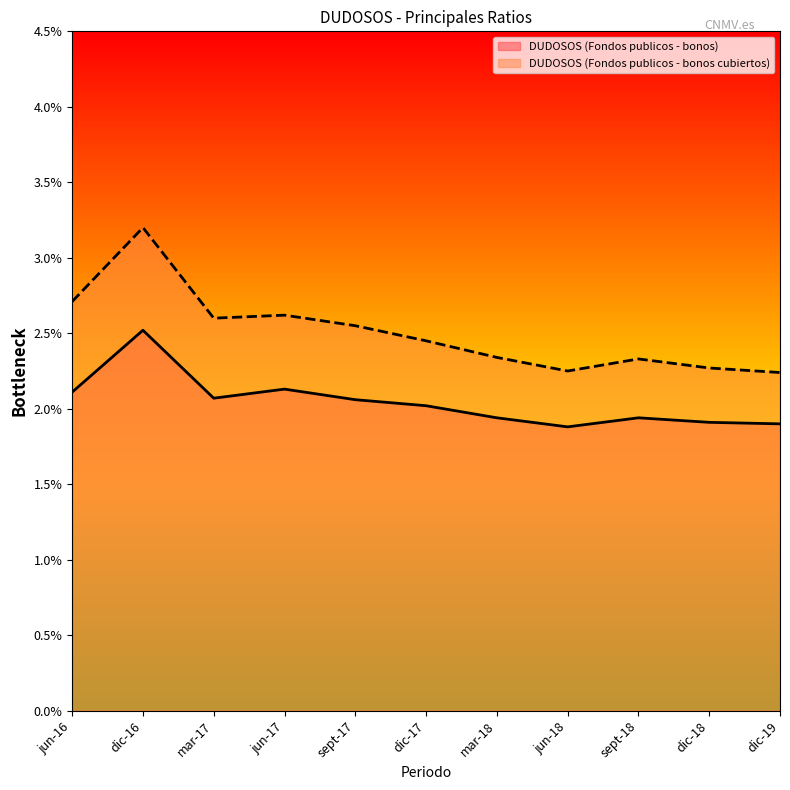

What is the total value across all series at sept-17?

4.6